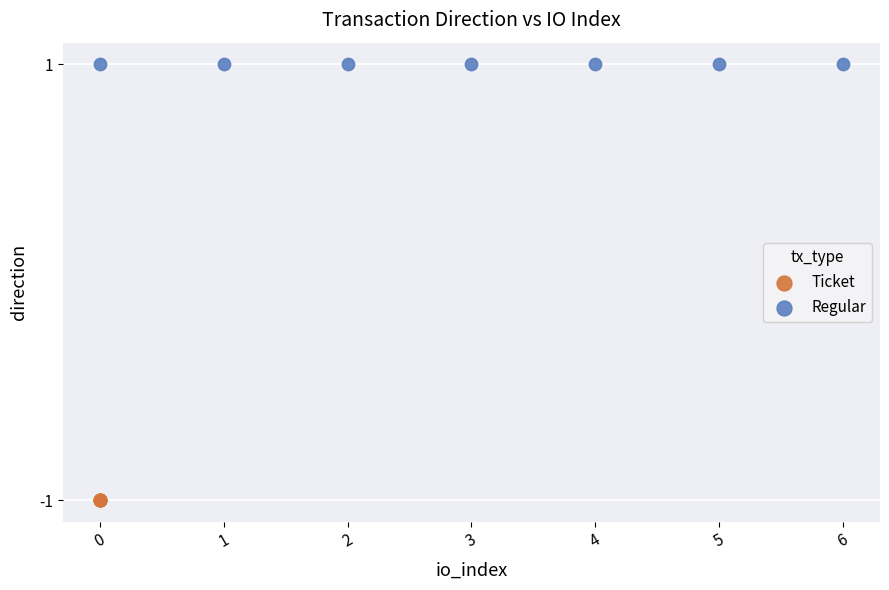

Which series contains the lowest Y value?

Ticket